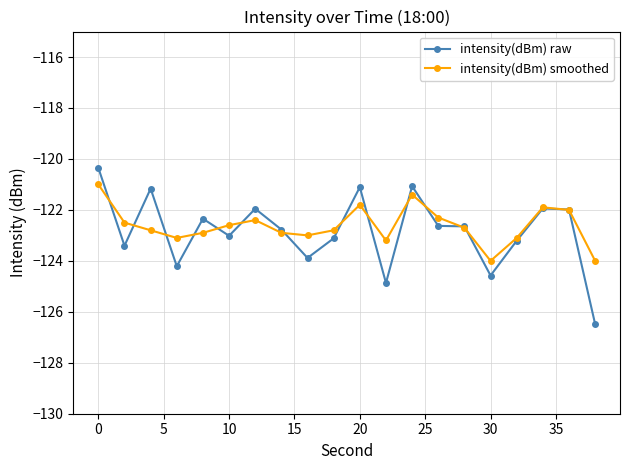

What is the lowest value of the intensity(dBm) smoothed series?

-124.0